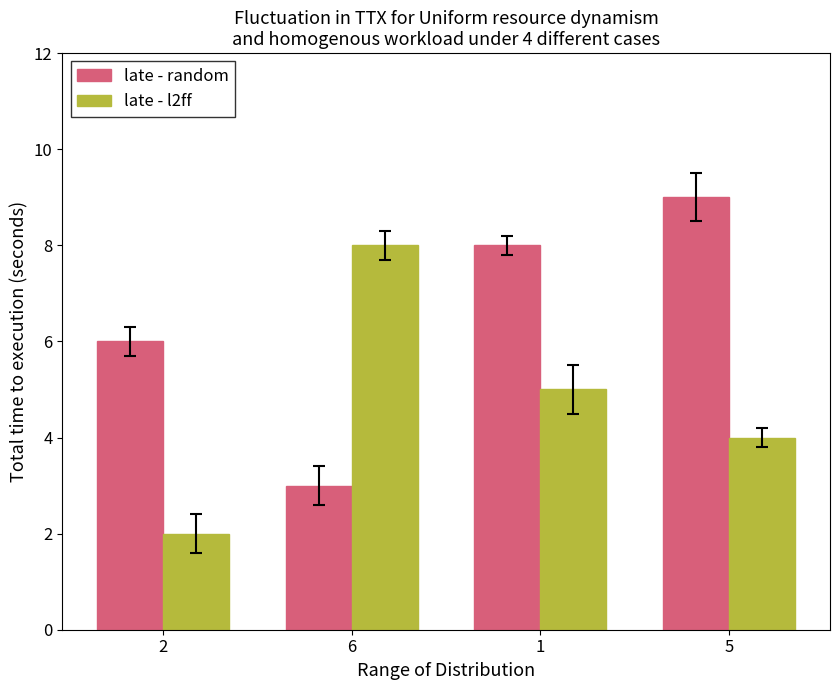

What is the difference between the maximum and minimum values in the late - random series?

6